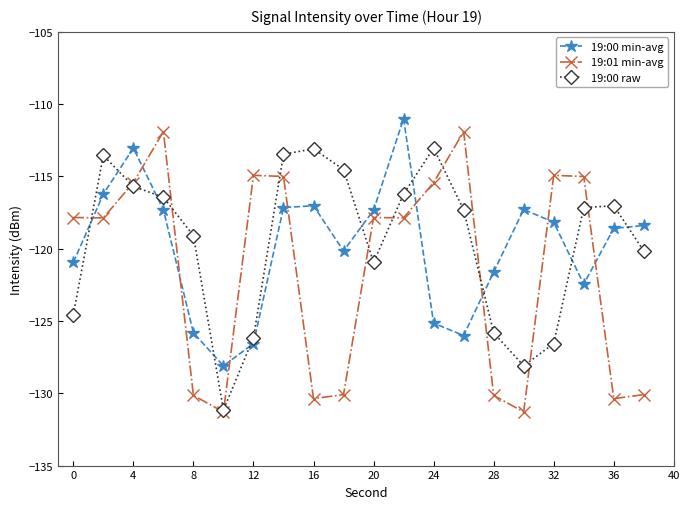

Count the number of data series in this chart.

3